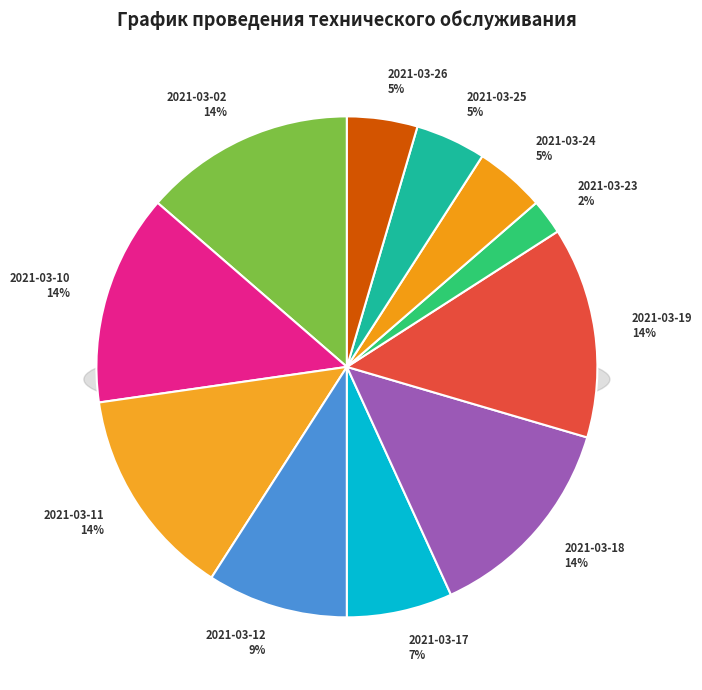

Do 2021-03-17 and 2021-03-24 together represent more than half of the pie?

No